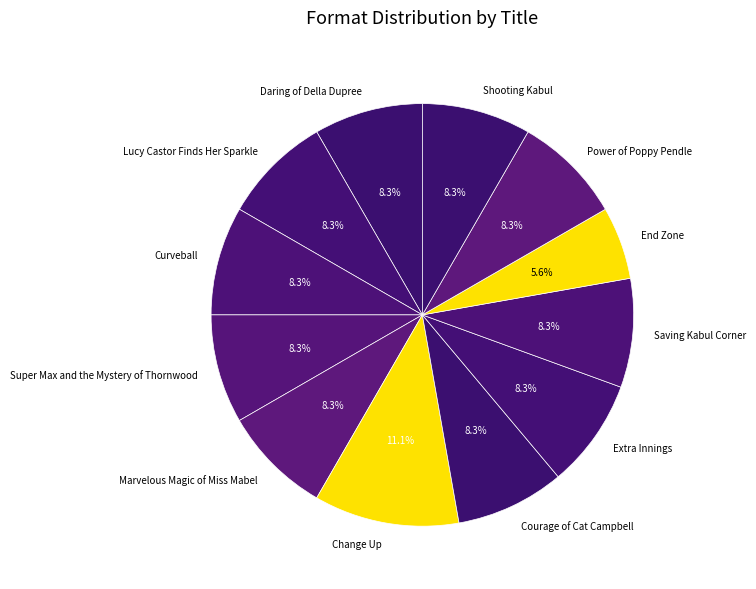

Does any single category account for the majority?

No